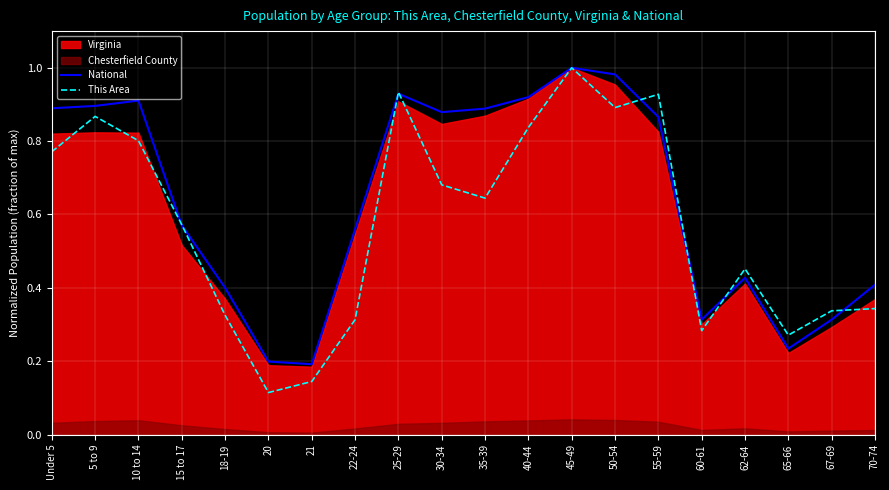

At which label does This Area reach its peak?

45-49